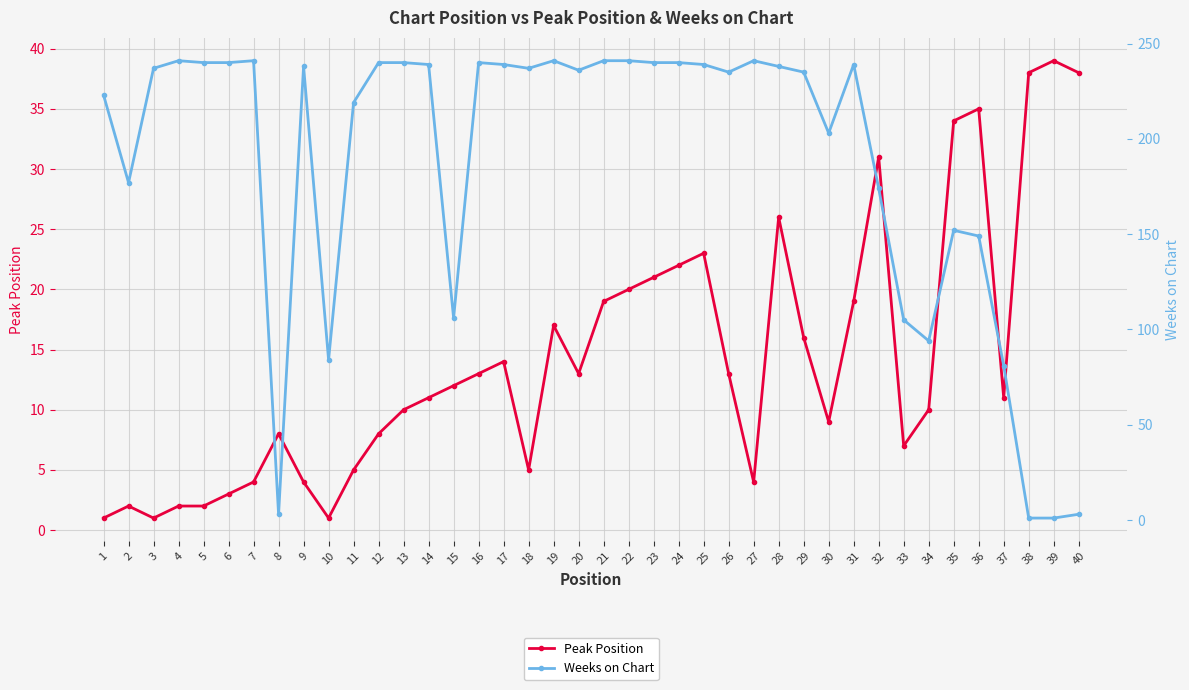

How many interior local peaks does the Peak Position series have?

9